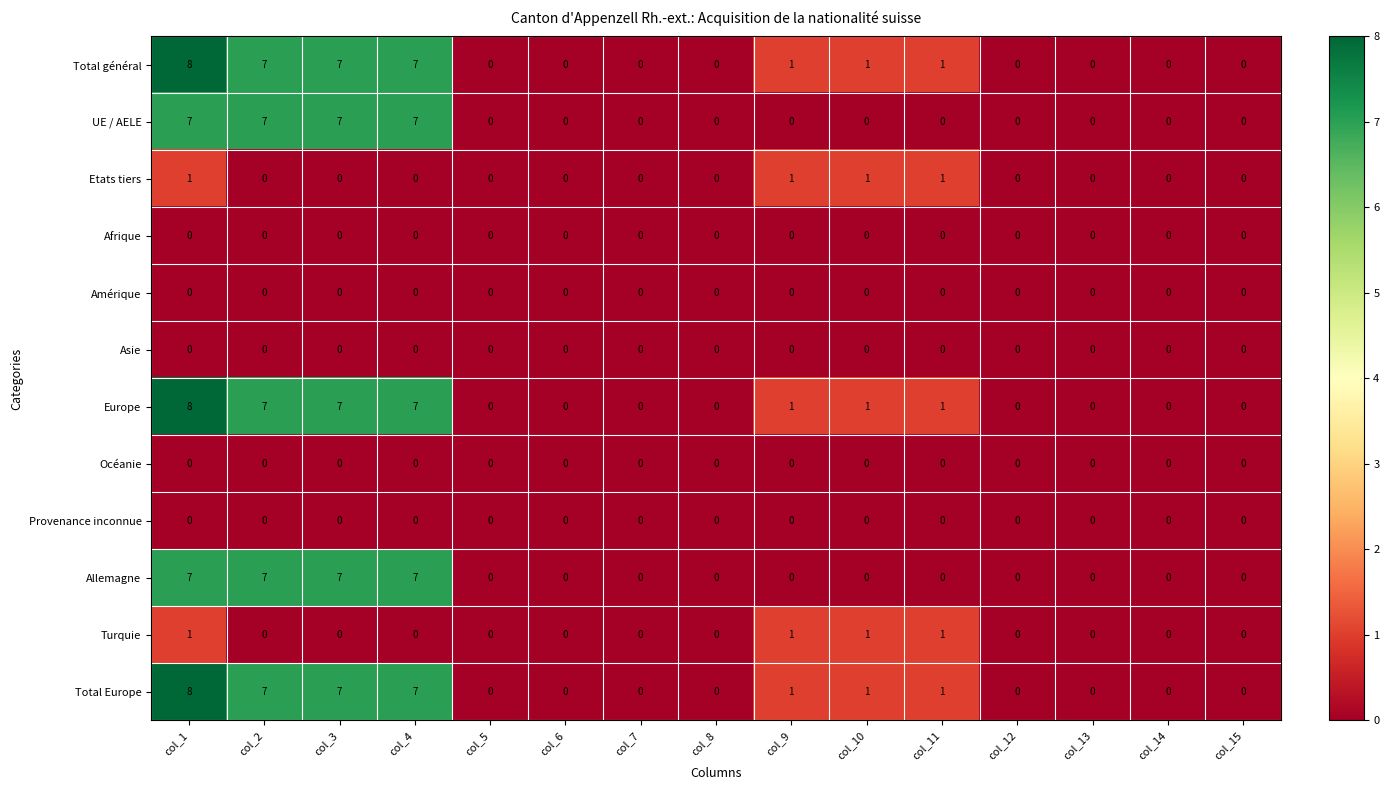

What is the sum of all Turquie values?

4